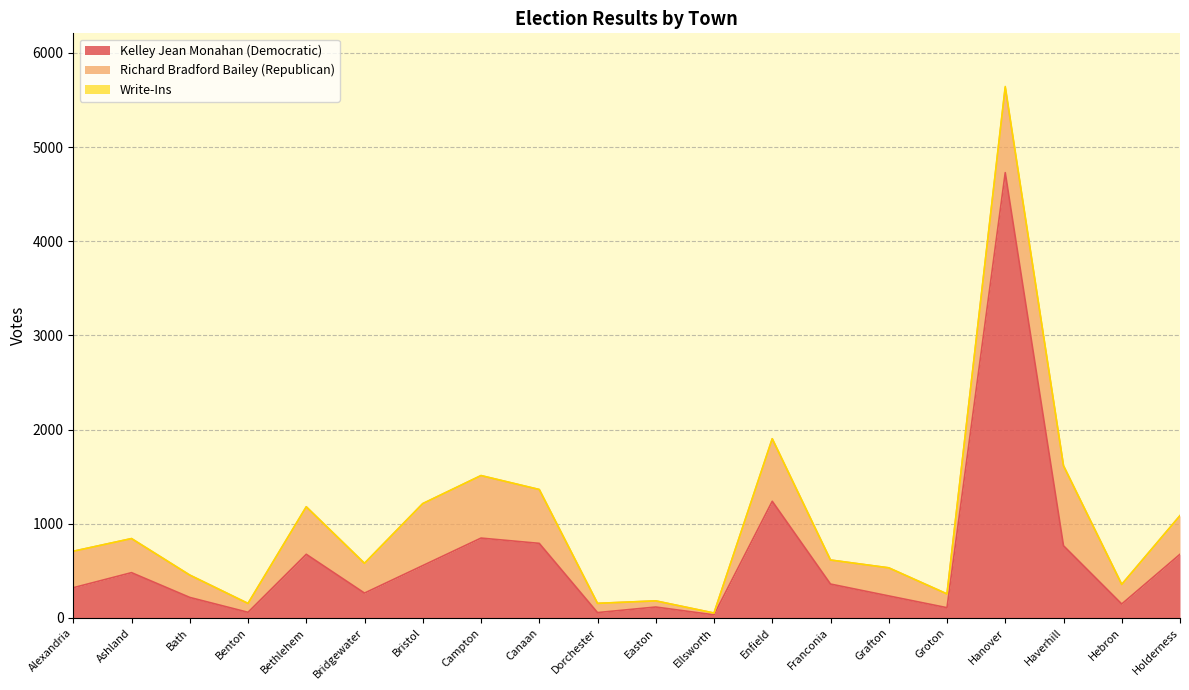

What is the label of the 11th point from the left?

Easton